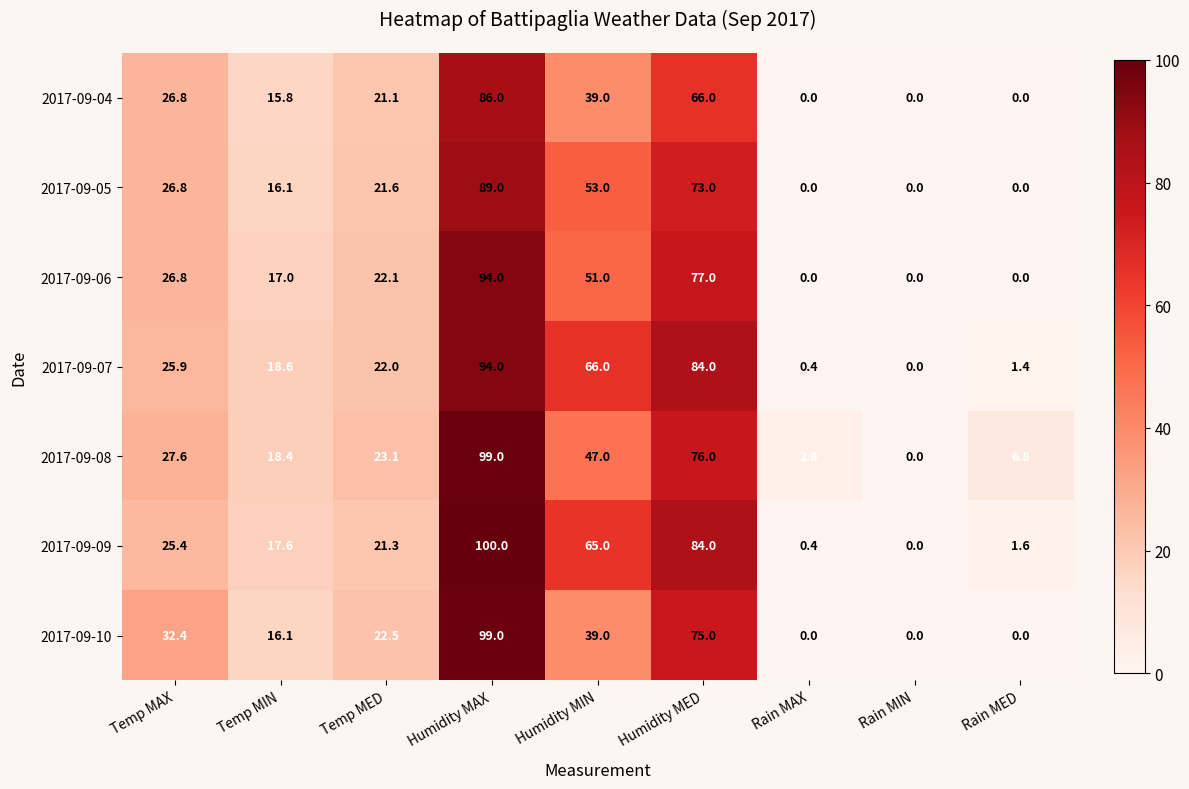

At which category does the chart reach its peak across all series?

Humidity MAX